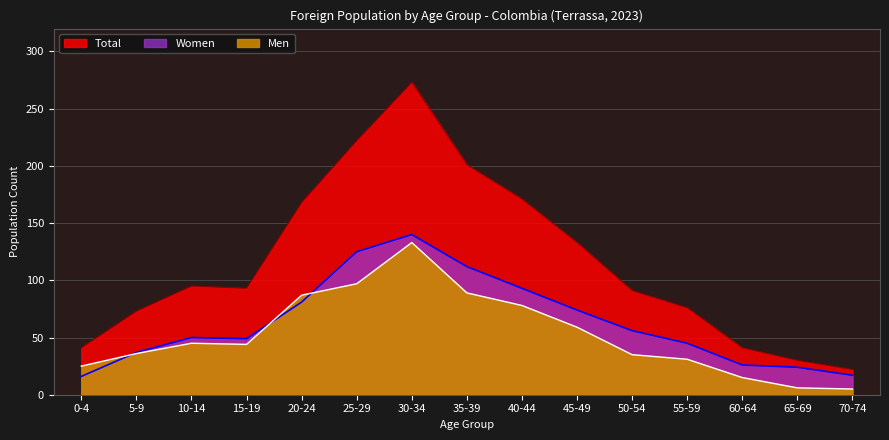

How many interior local peaks does the Men series have?

2